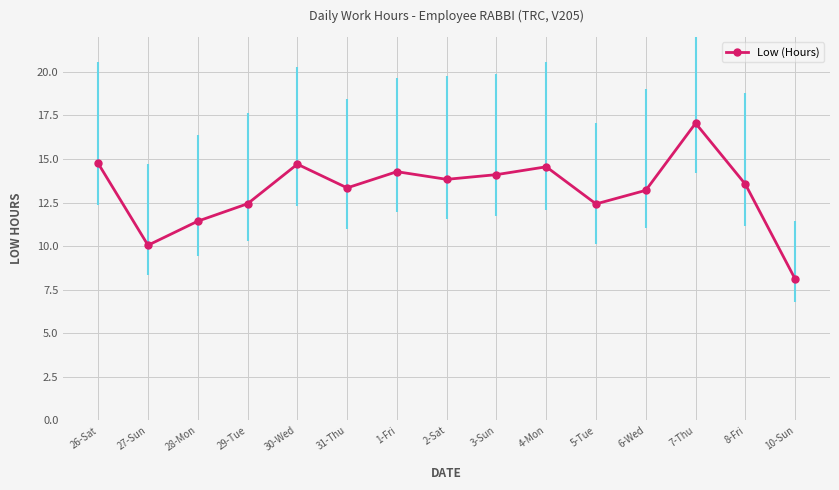

What is the value of the 2nd point from the left?

10.1